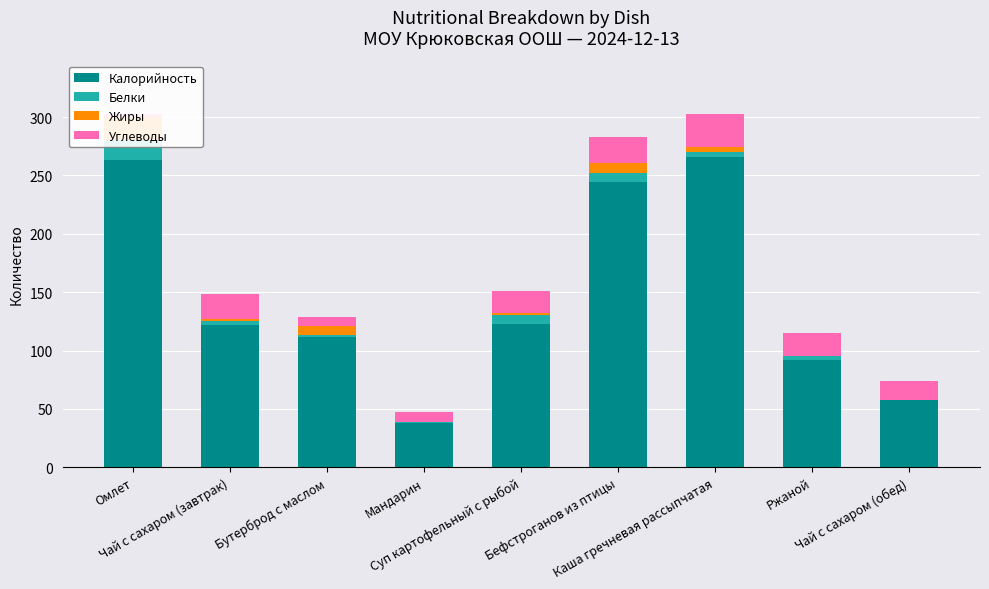

What is the difference between the highest and lowest values at Мандарин?

38